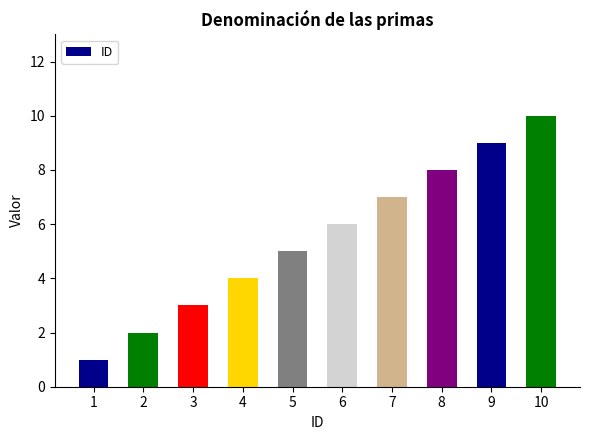

How many series are shown in this chart?

1